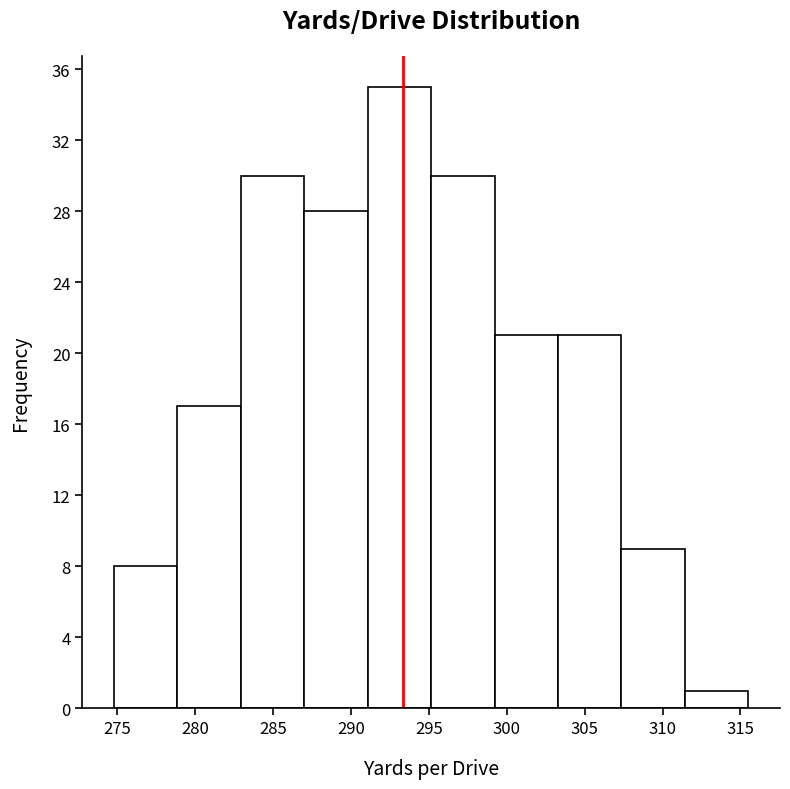

What is the height of the bar covering 307.5 to 311.5 on the x-axis? Neither the bar edges nor the heights are printed on the chart, so give them approximately, as read against the axes.

9